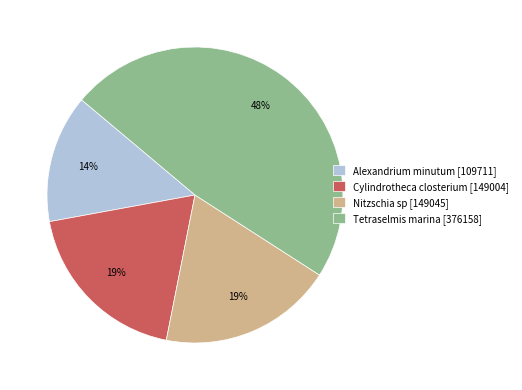

To the nearest percent, what portion does Alexandrium minutum [109711] represent?

14%